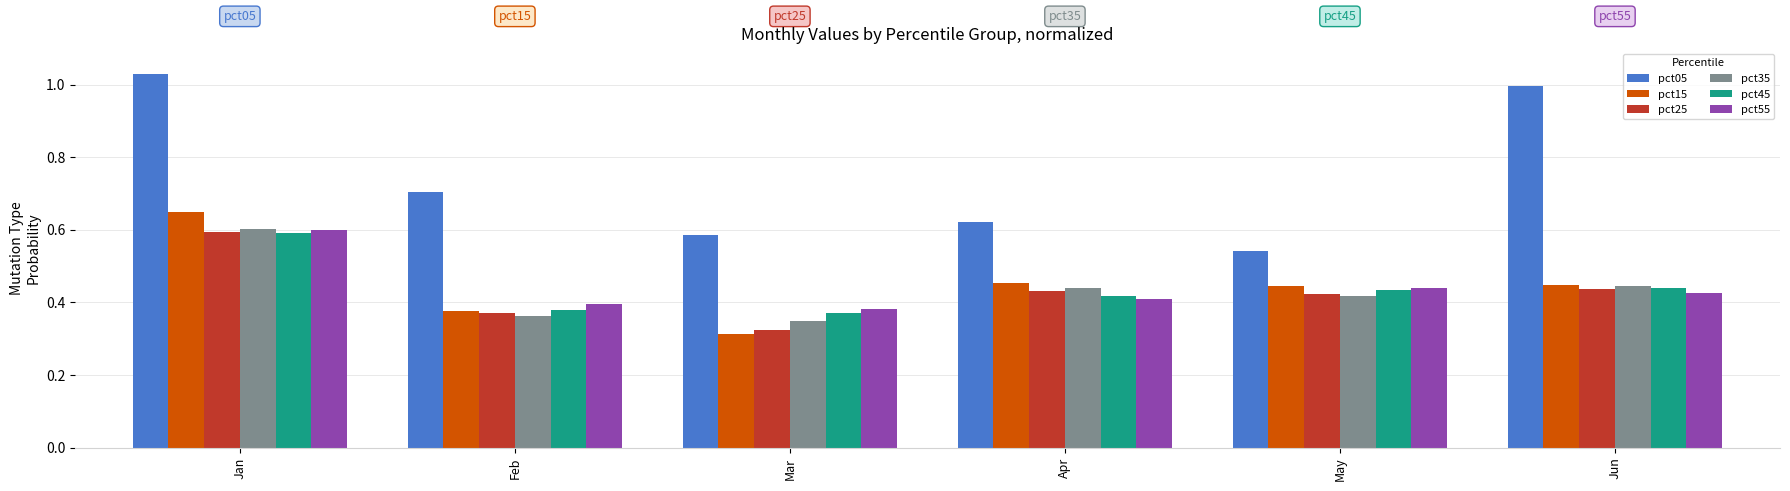

Is the value of pct35 at Apr greater than the value of pct05 at Jan?

No